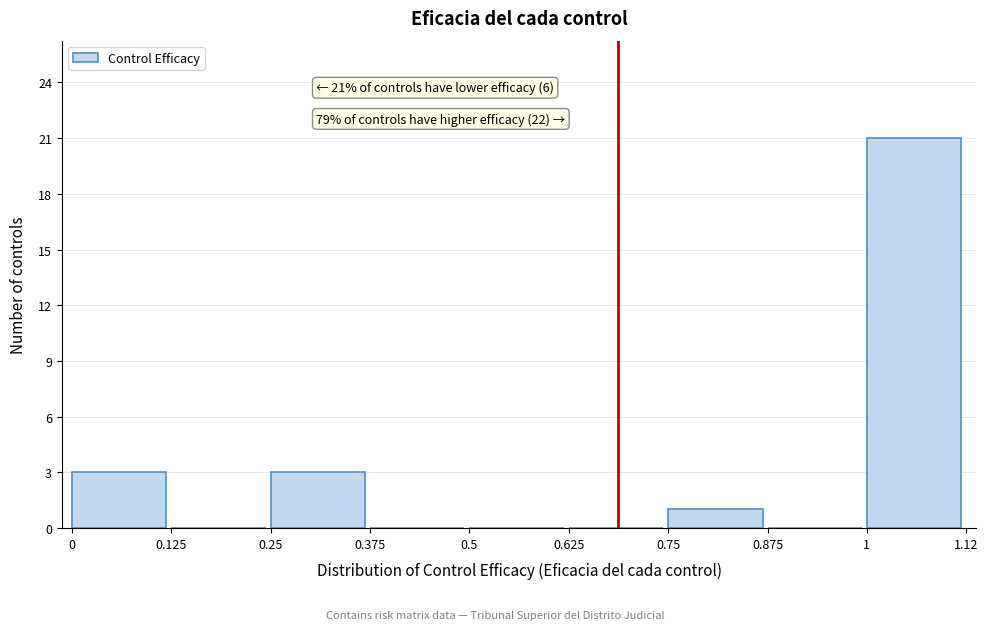

Over which range of the x-axis is the bar tallest?

1 to 1.12